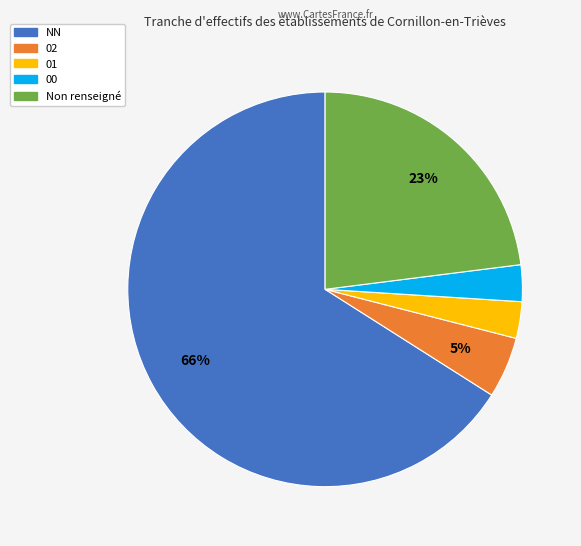

How many slices are in this pie chart?

5